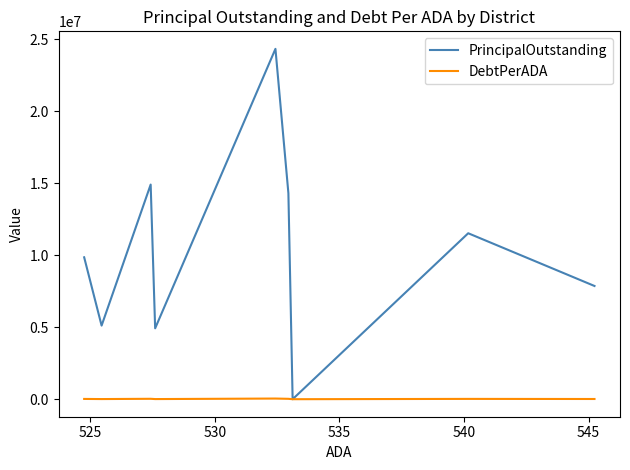

The value of DebtPerADA at 525 is 12250.6. True or false?

False